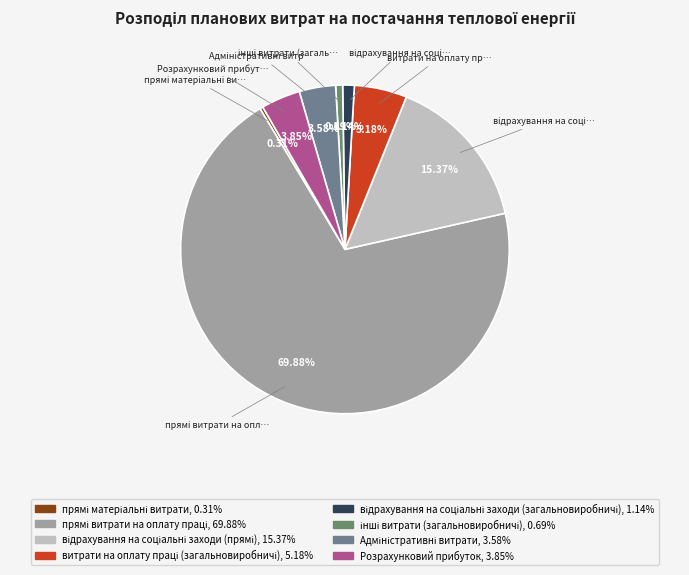

How many slices are in this pie chart?

8